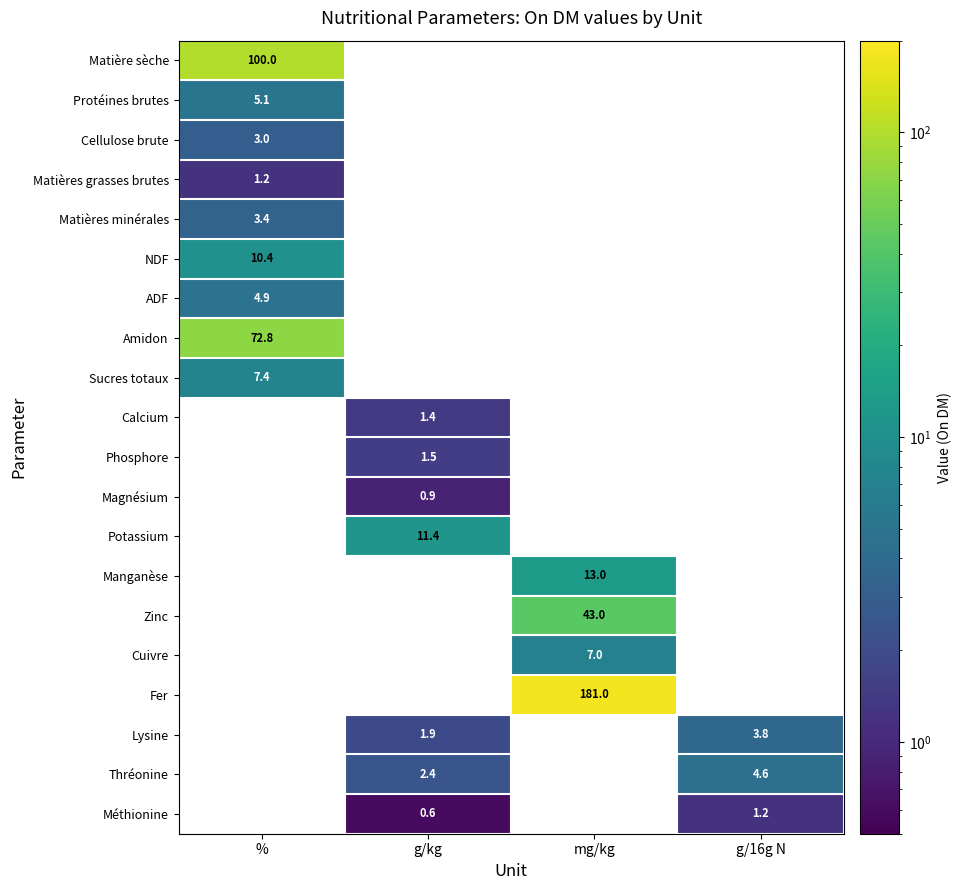

Which has a higher value, g/16g N or g/kg?

g/kg